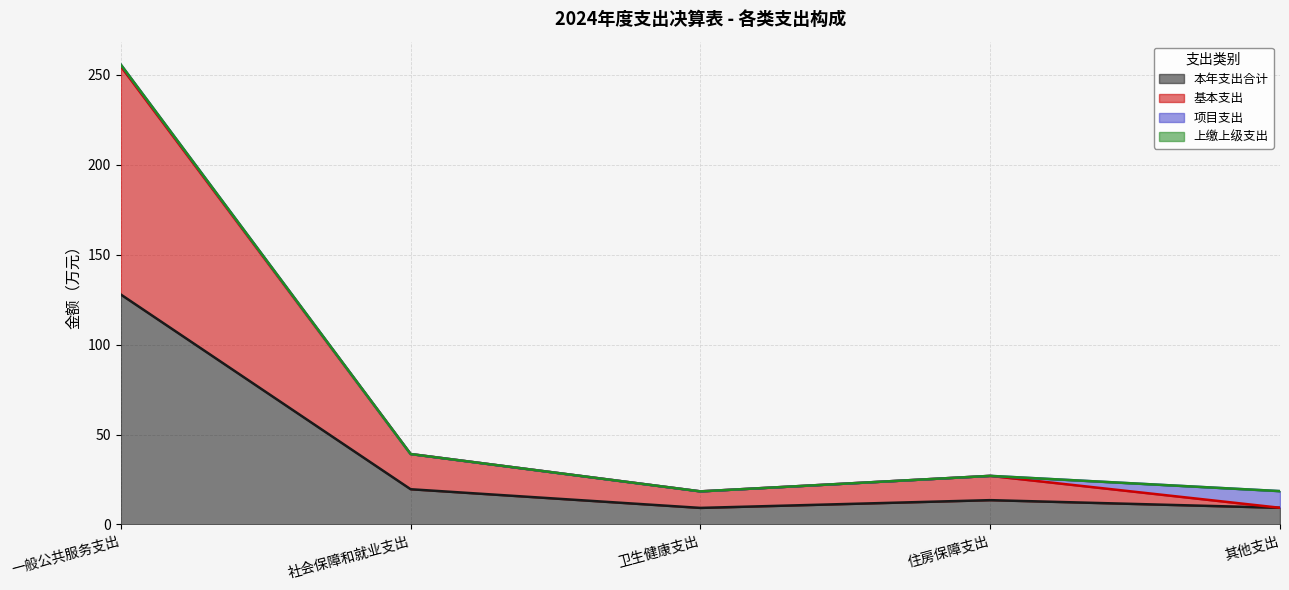

Rank the categories by 基本支出 value from lowest to highest.

其他支出, 卫生健康支出, 住房保障支出, 社会保障和就业支出, 一般公共服务支出